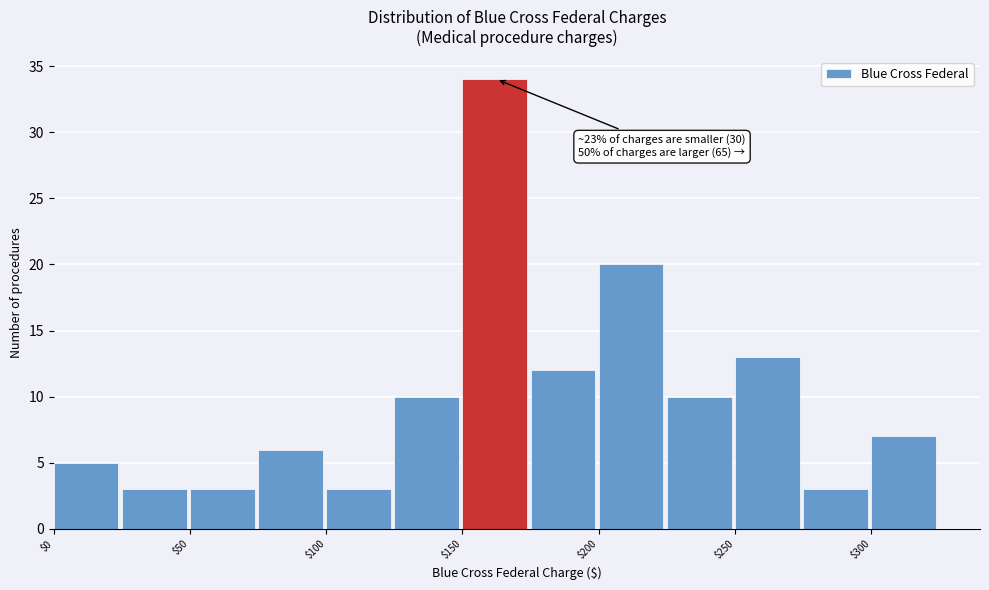

Which range on the x-axis has the tallest bar?

150 to 175